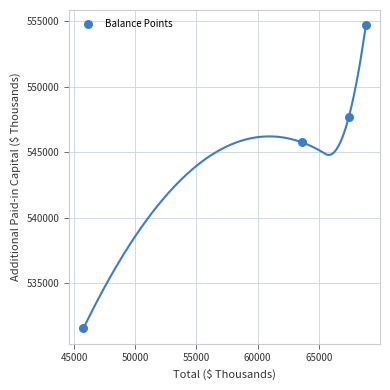

What Y value in the scatter plot is closest to 543116?

545741